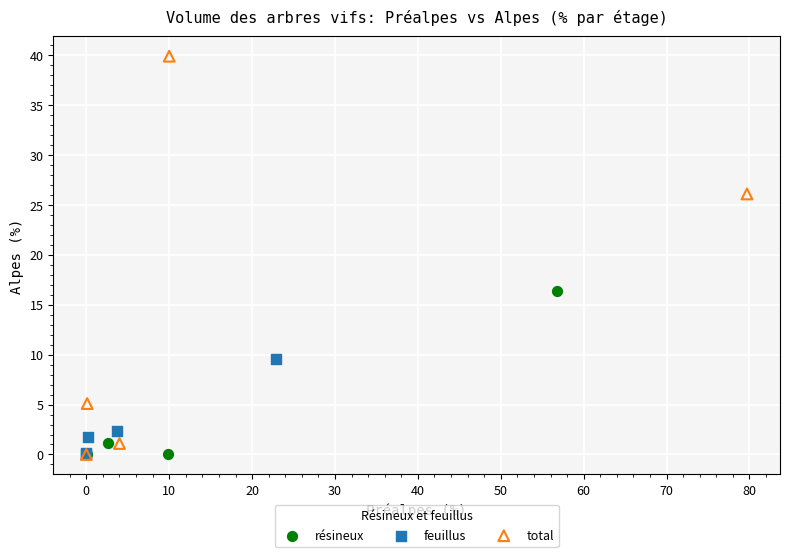

Which series contains the highest Y value?

total